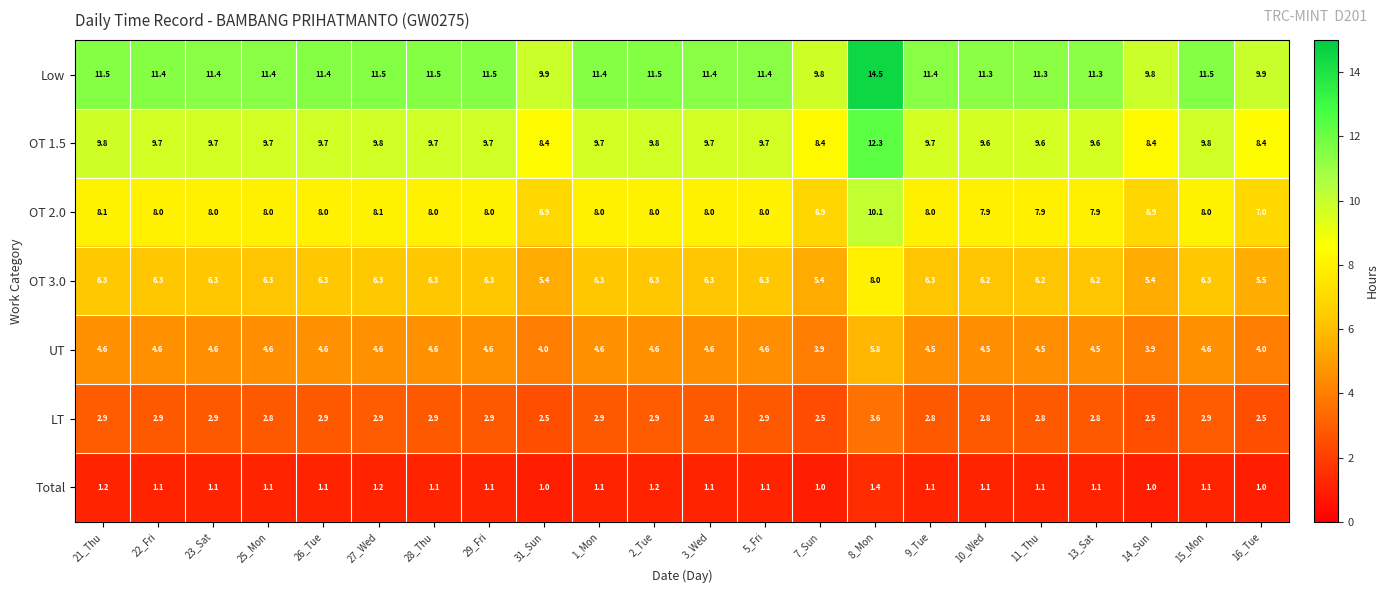

At which category is the sum across all series the highest?

8_Mon